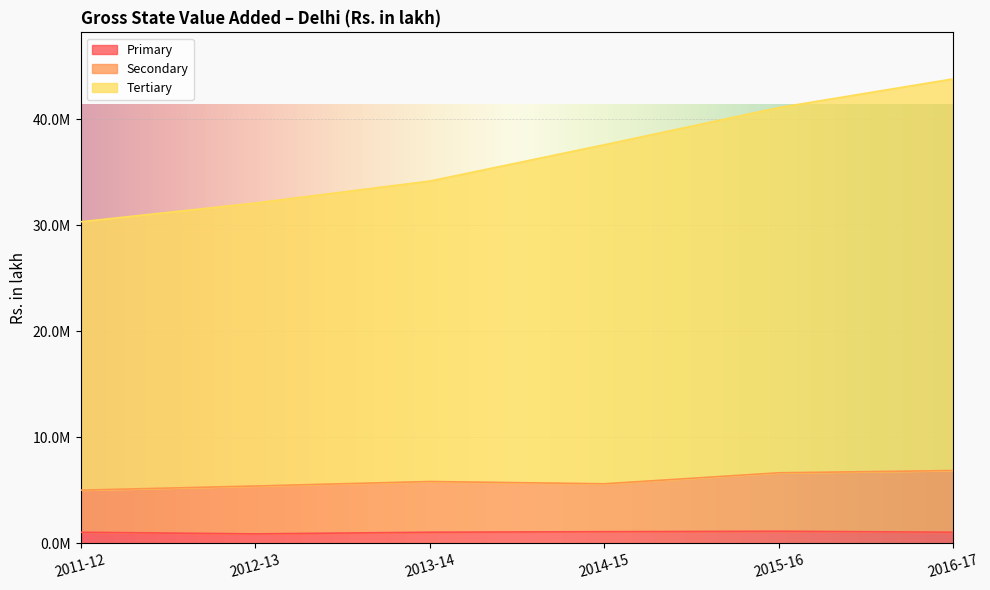

List the labels in order of Primary value, largest first.

2015-16, 2014-15, 2013-14, 2016-17, 2011-12, 2012-13